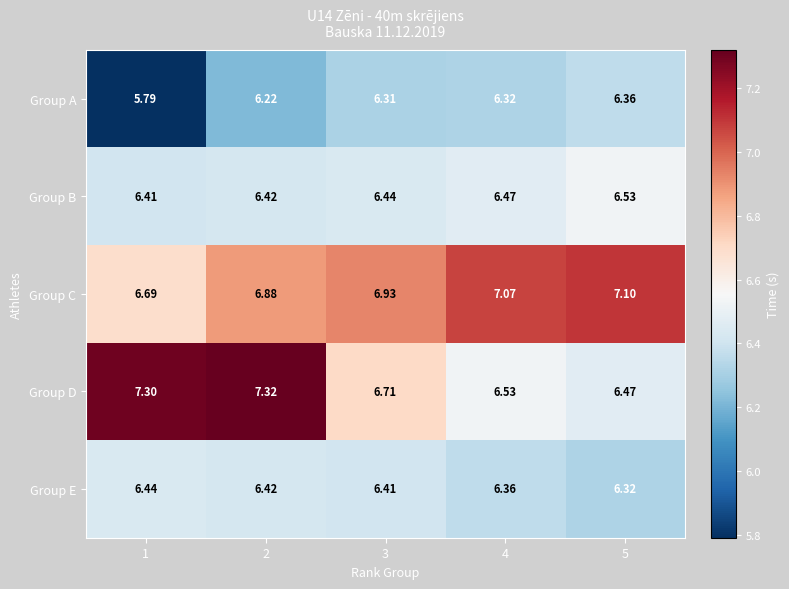

At which category does the chart reach its minimum across all series?

1